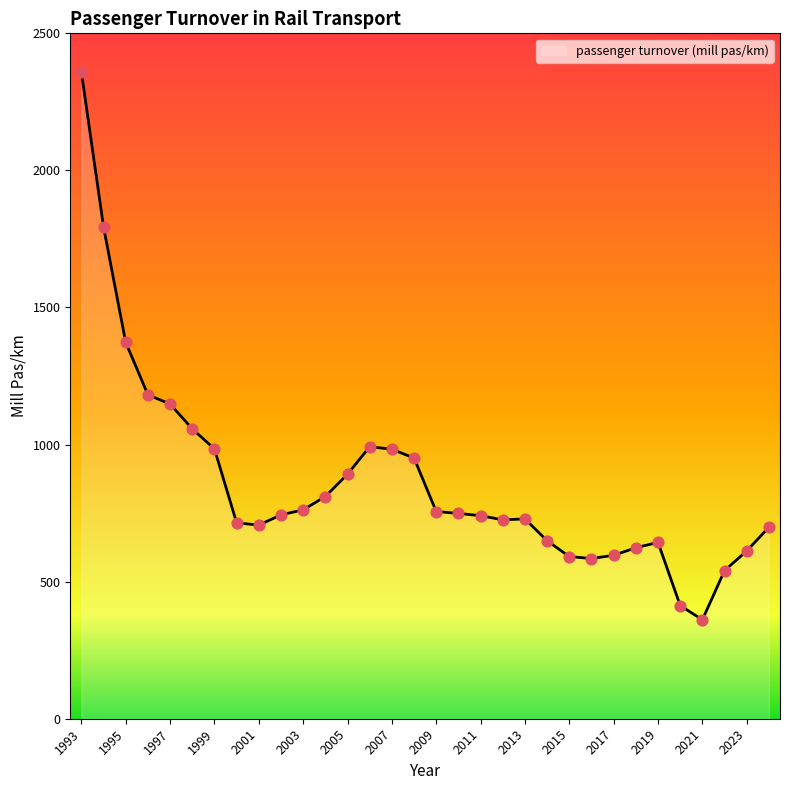

What is the difference between the maximum and minimum values?

1998.2